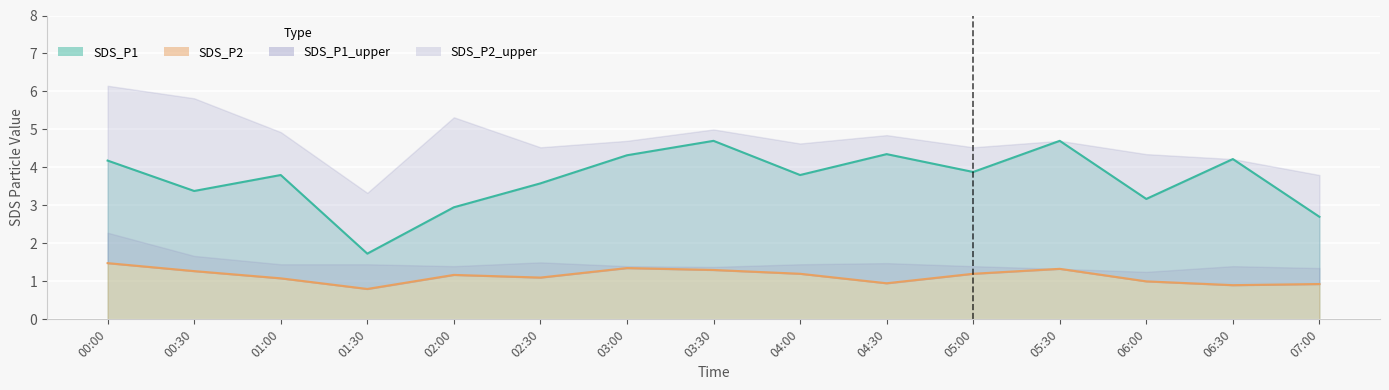

How many interior local peaks does the SDS_P1 series have?

5